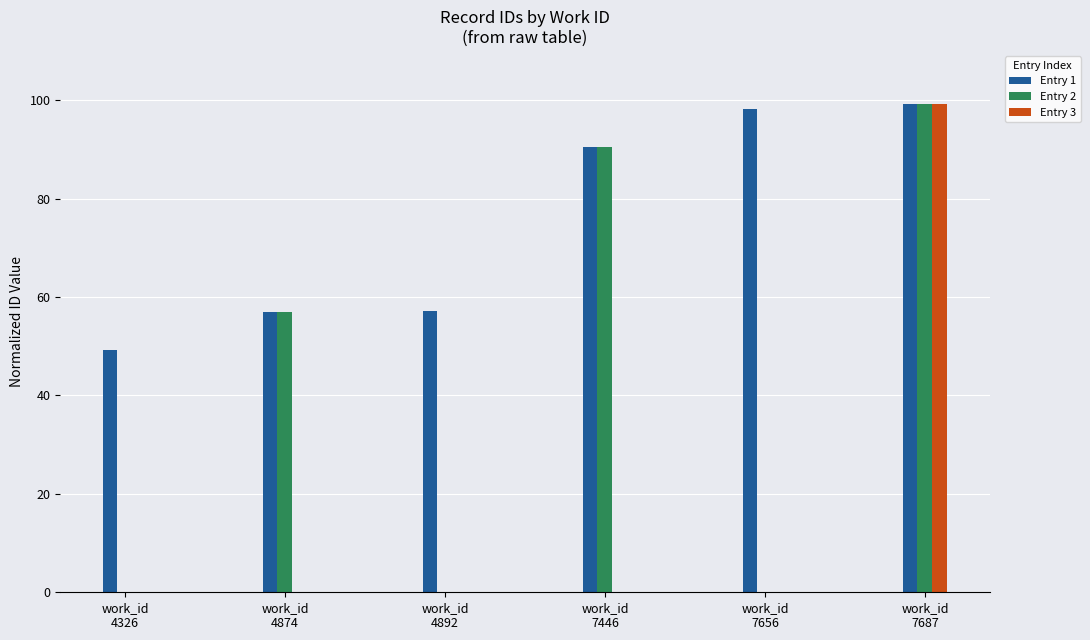

Which series has the largest range (max minus min)?

Entry 3